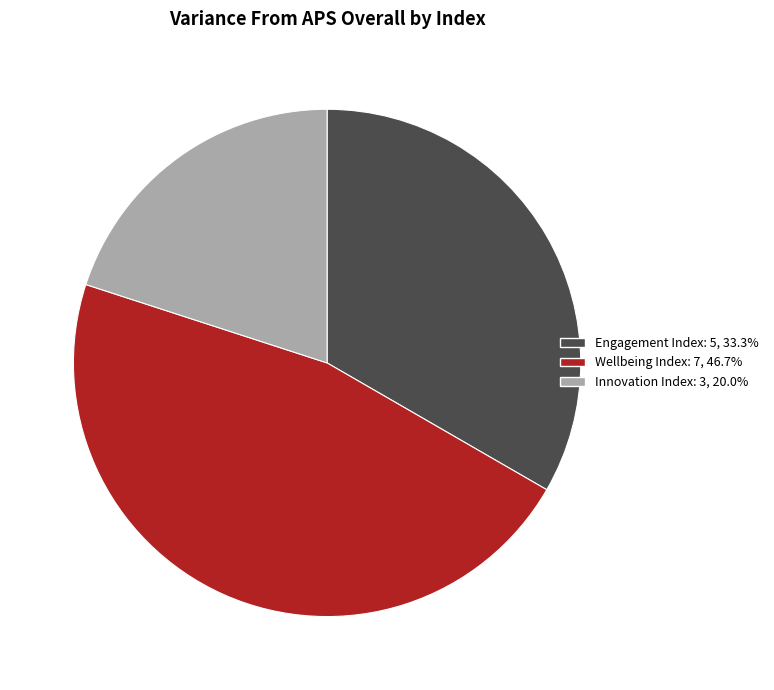

Is the sum of Wellbeing Index and Engagement Index greater than half?

Yes